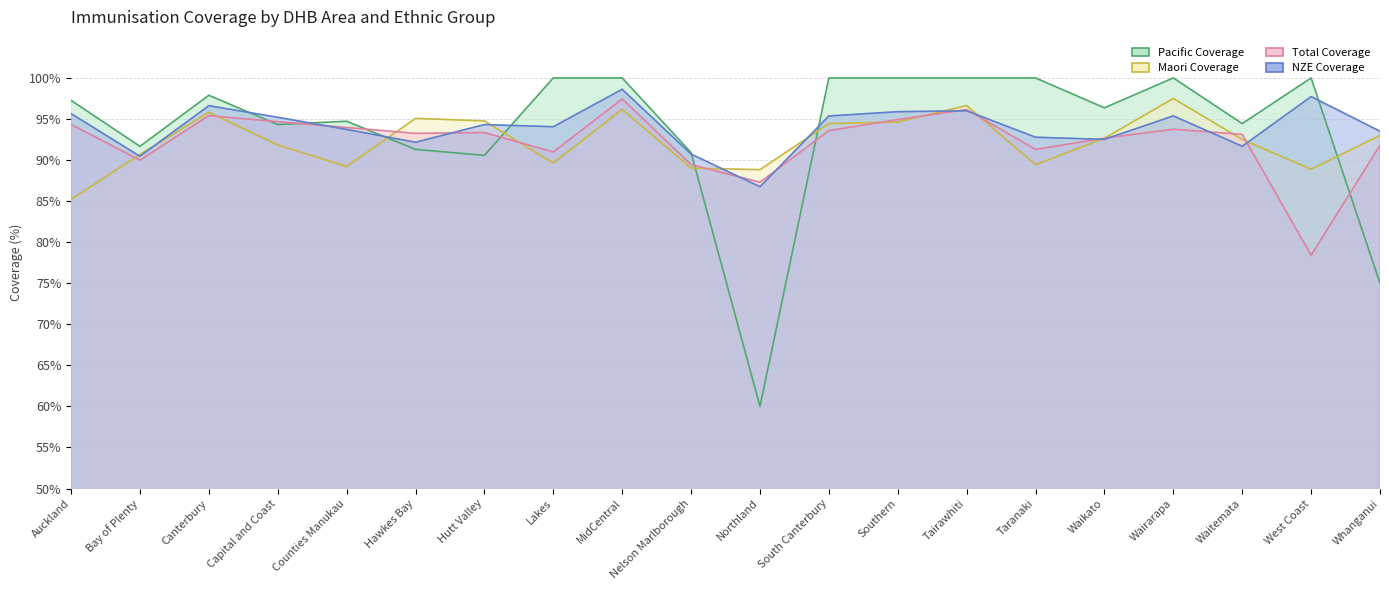

The Pacific Coverage series shows 1.0 at MidCentral. True or false?

True